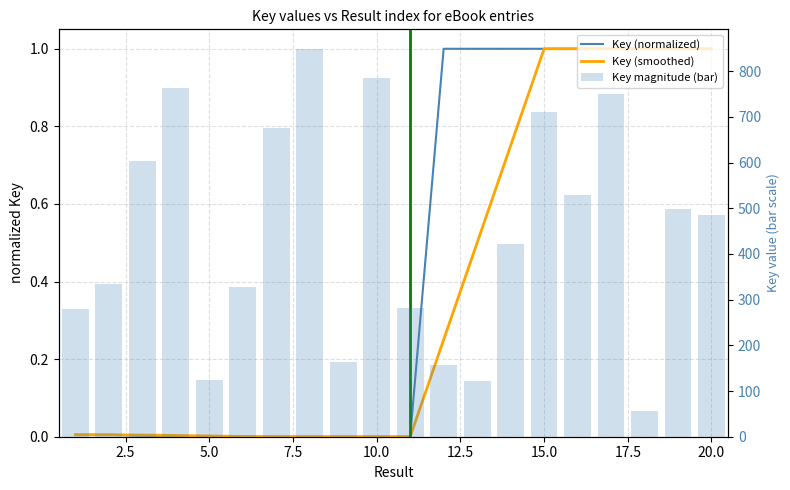

How many distinct data groups are displayed?

3